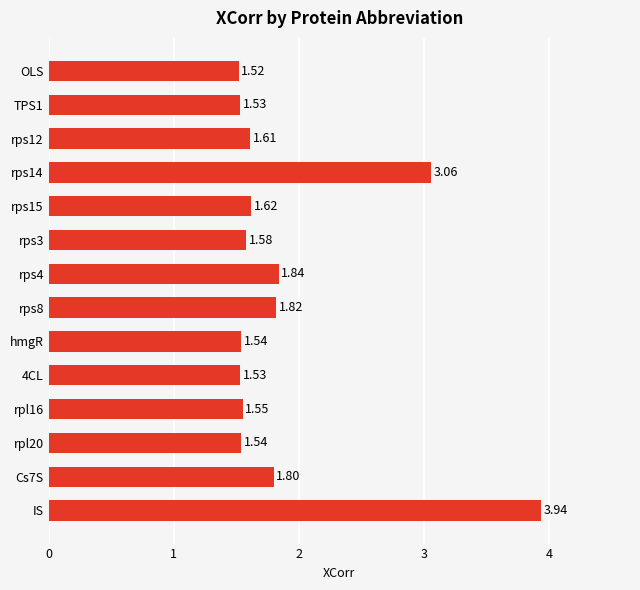

What is the label of the 9th bar from the top?

hmgR